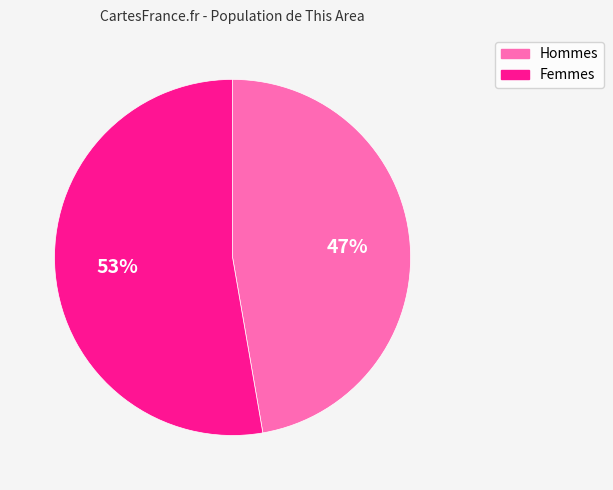

Approximately how many times larger is the value at Femmes compared to Hommes?

1.1